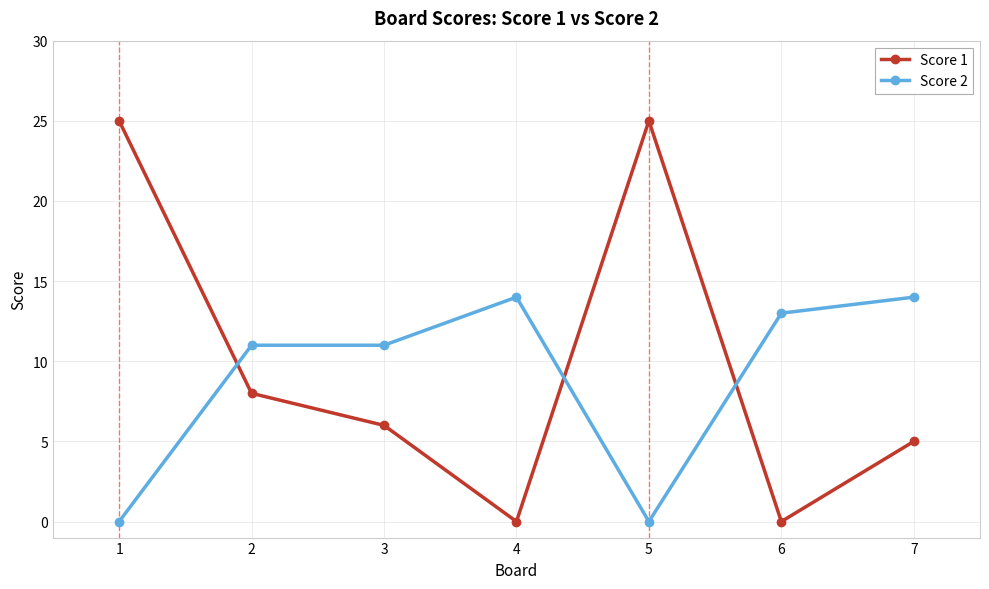

How many intersections are there between Score 1 and Score 2?

3